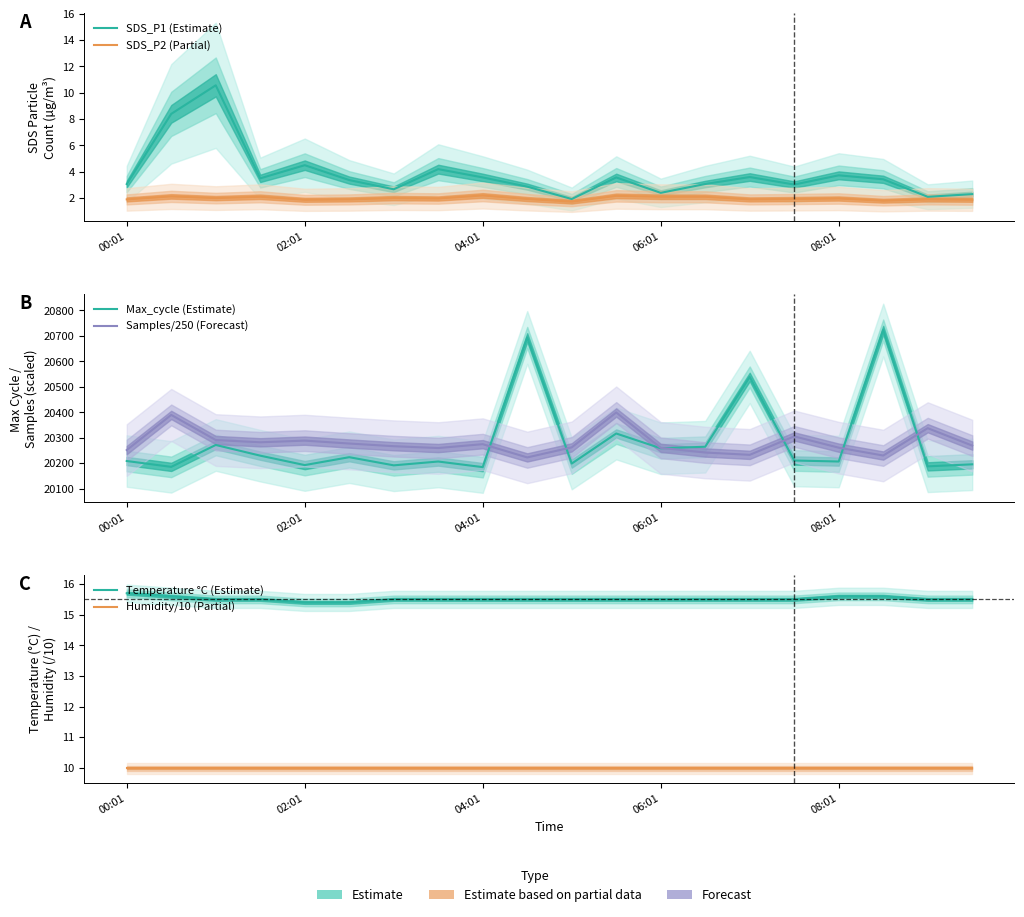

Is it true that SDS_P1 (Estimate) equals 2.4 at 06:01?

True